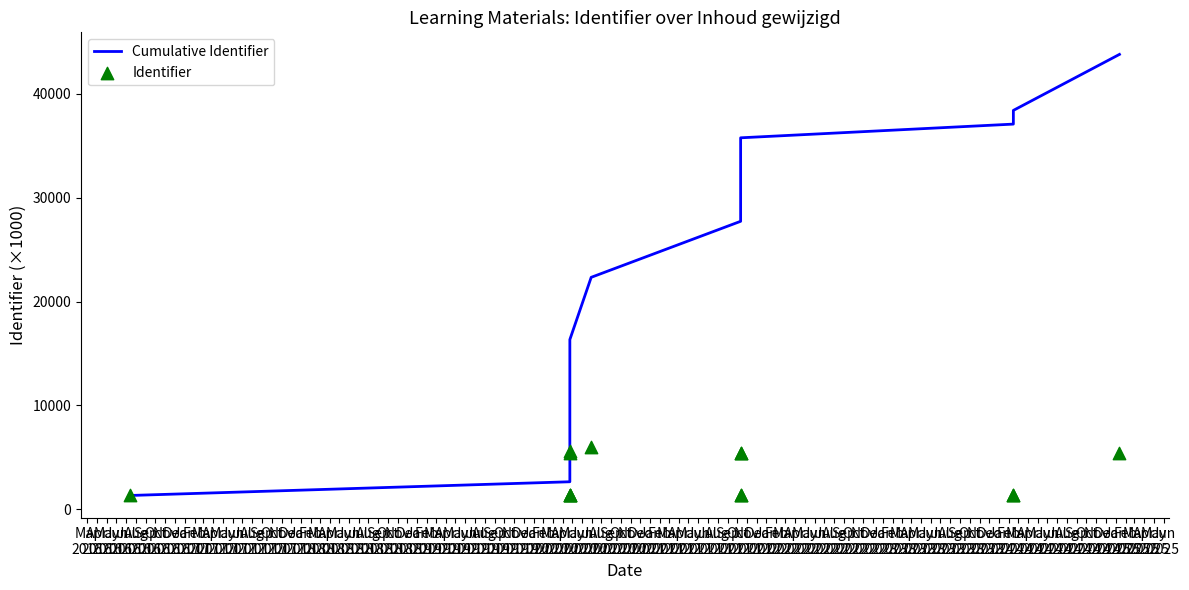

At how many categories does at least one series exceed 7271?

10